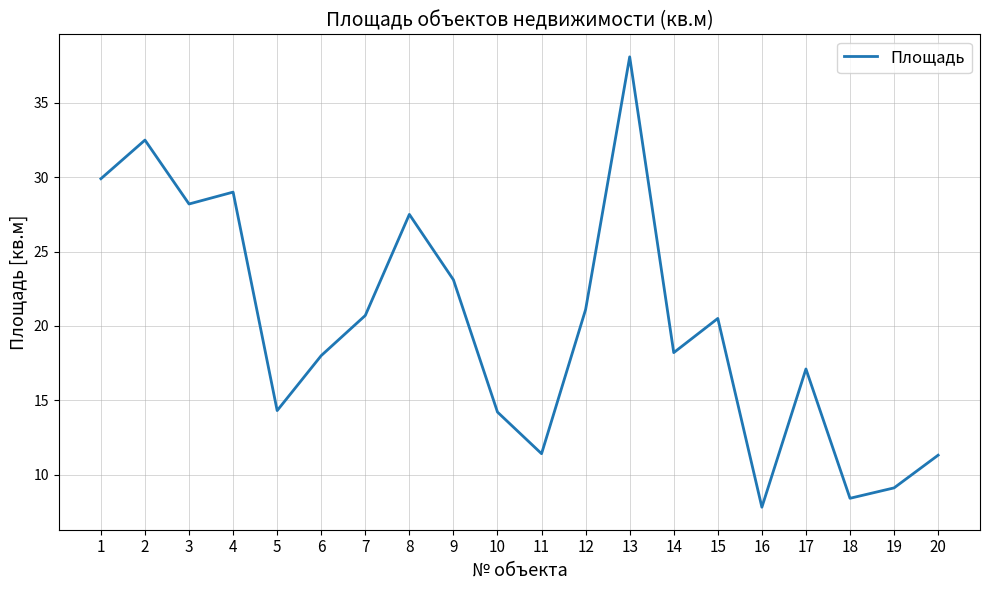

The value at 18 is 3.0. True or false?

False